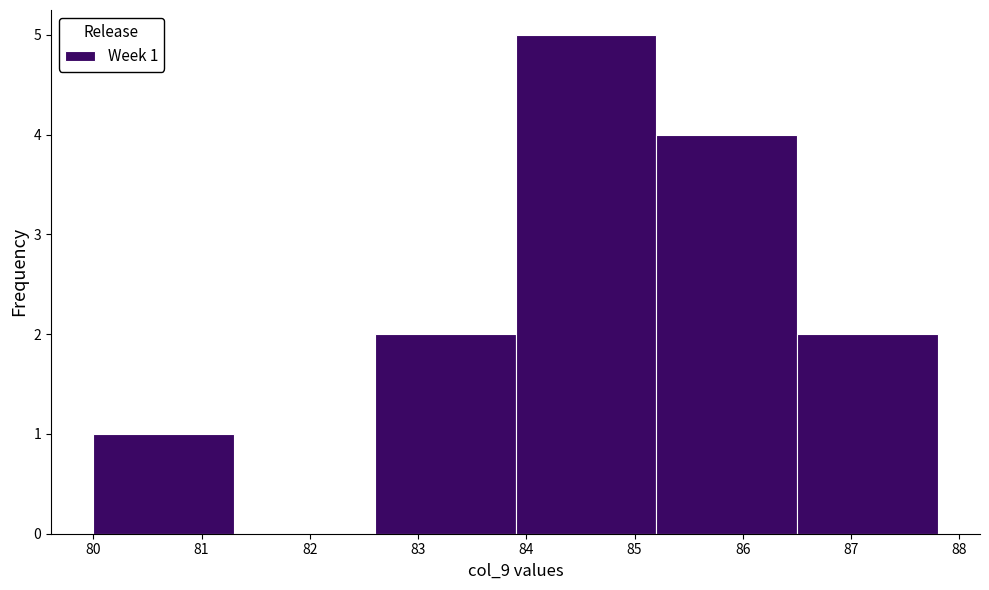

Which range on the x-axis has the tallest bar?

83.9 to 85.2